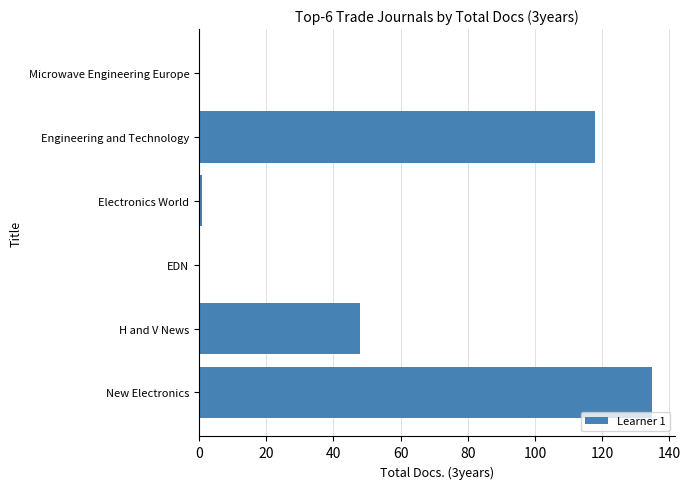

The chart shows a value of 85 at Microwave Engineering Europe. True or false?

False